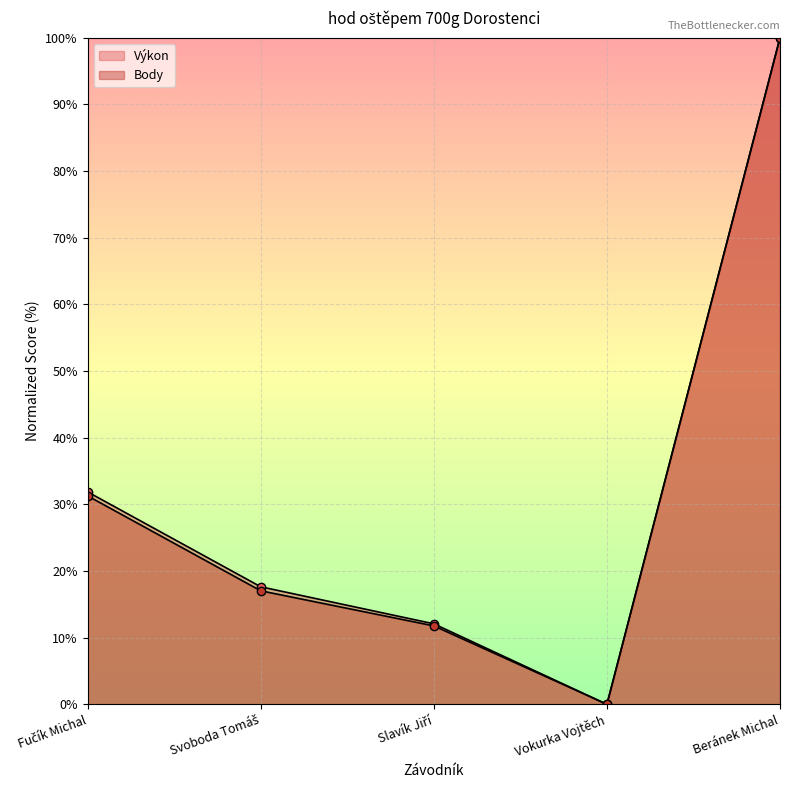

At which category does Výkon reach its first local valley?

Vokurka Vojtěch